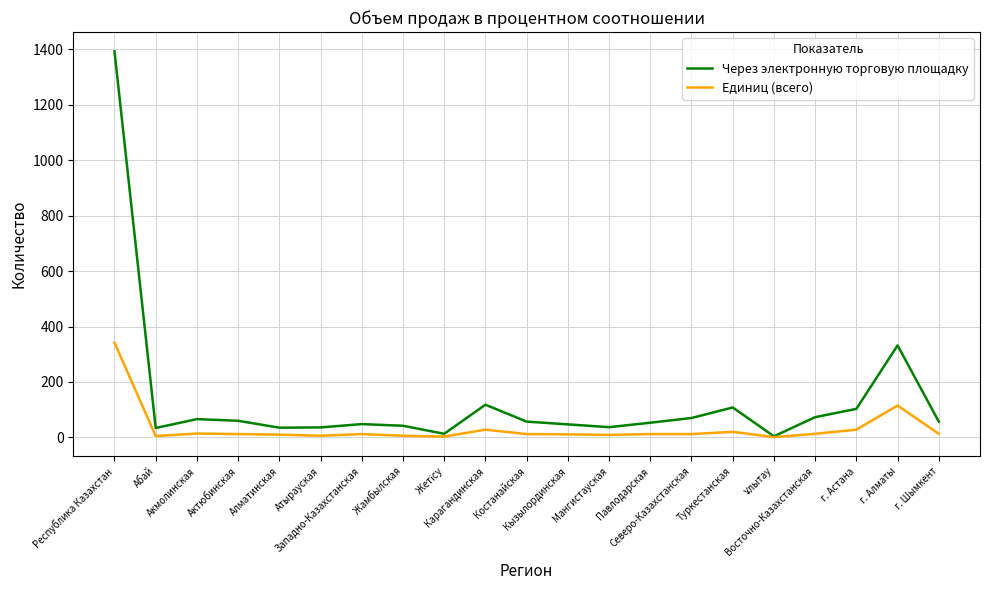

Which series has the largest range (max minus min)?

Через электронную торговую площадку